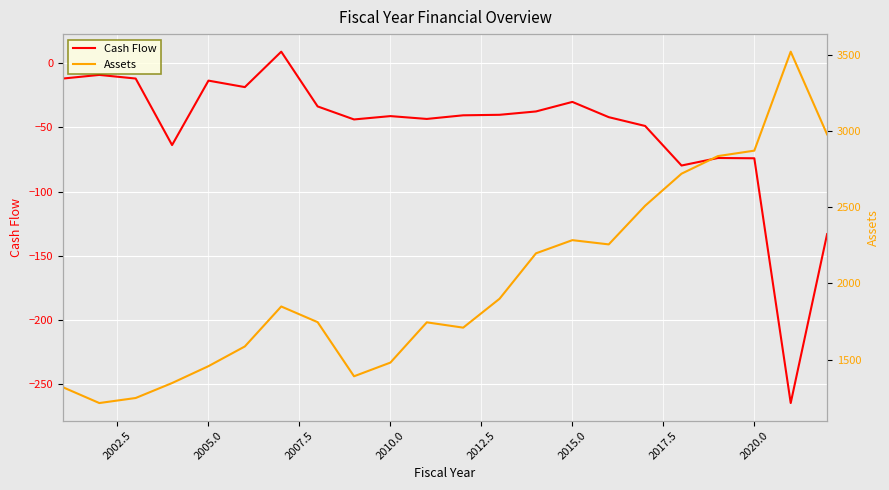

The Cash Flow series shows -74.1 at 2020.0. True or false?

True